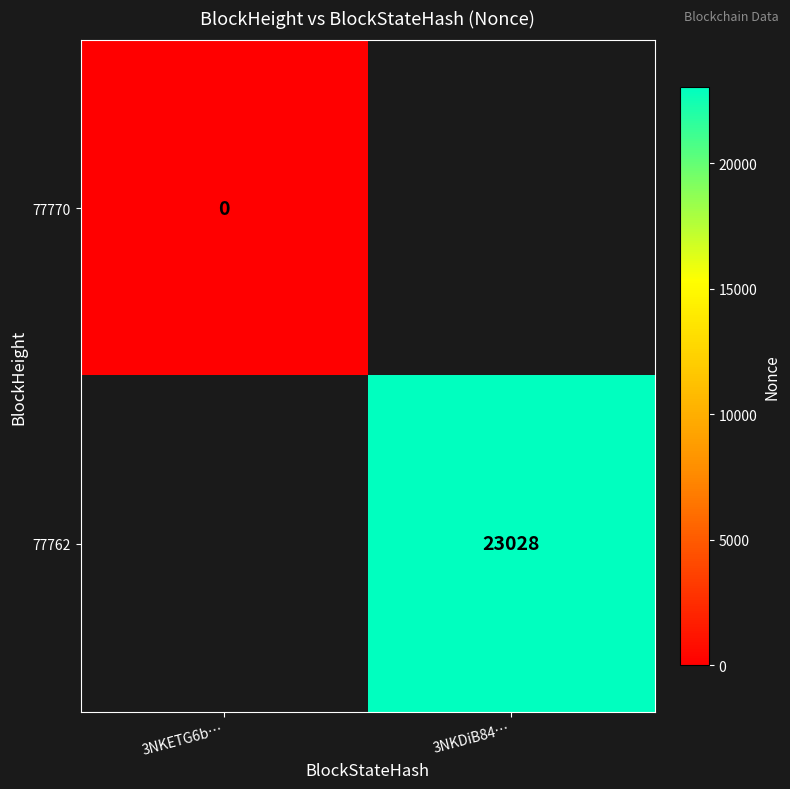

True or false: 77762 has a value of 23028 at 3NKDiB84….

True